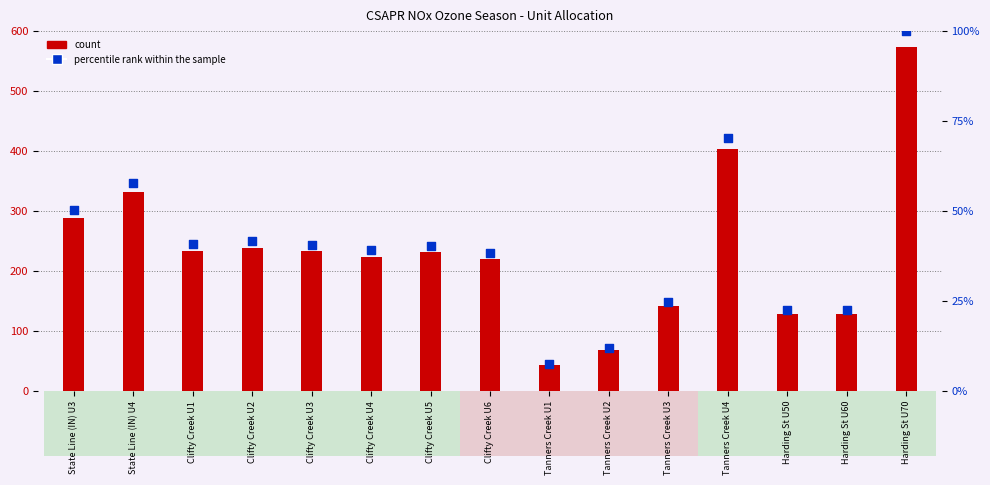

What is the total value across all series at Tanners Creek U1?

50.5